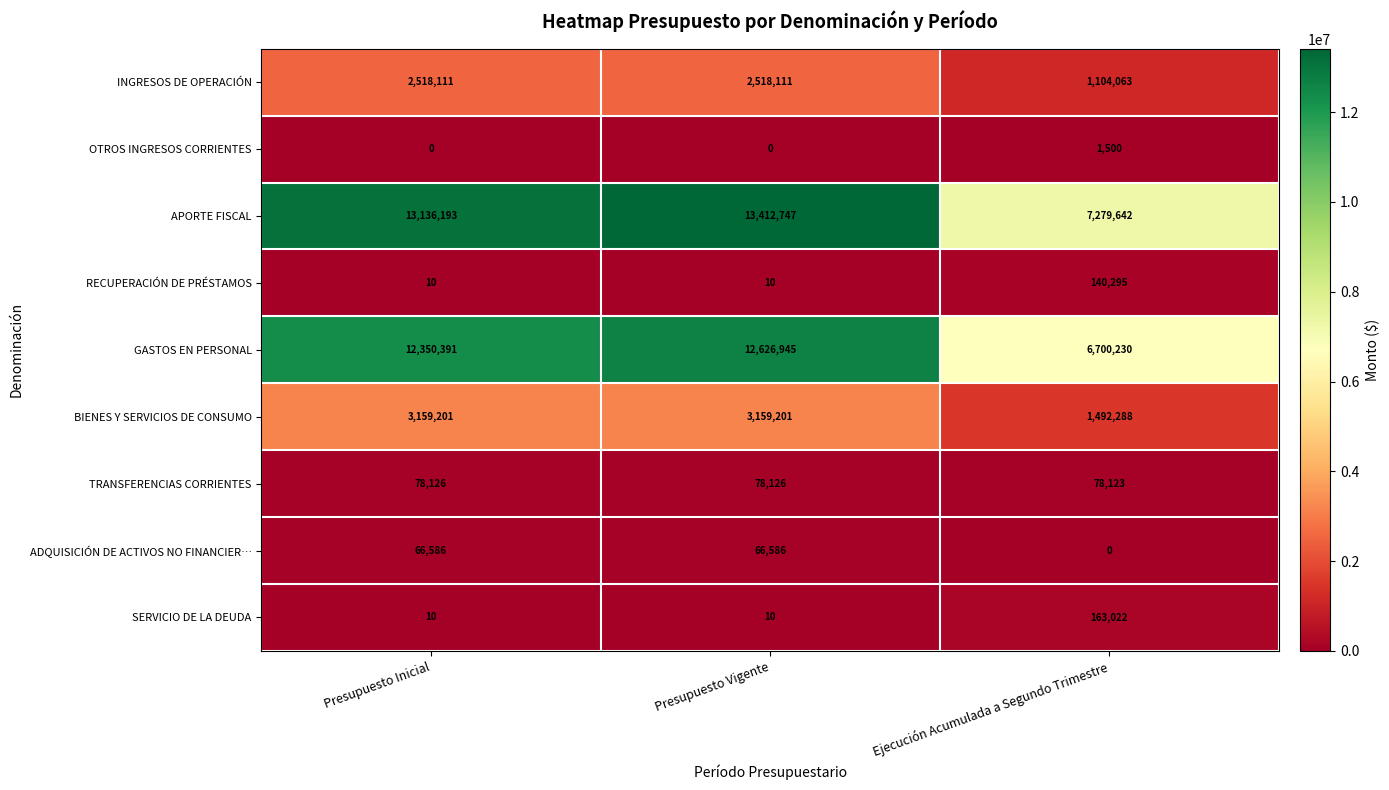

Reading left to right, transcribe all the data shown in this chart.

INGRESOS DE OPERACIÓN: 2518111	2518111	1104063
OTROS INGRESOS CORRIENTES: 0	0	1500
APORTE FISCAL: 13136193	13412747	7279642
RECUPERACIÓN DE PRÉSTAMOS: 10	10	140295
GASTOS EN PERSONAL: 12350391	12626945	6700230
BIENES Y SERVICIOS DE CONSUMO: 3159201	3159201	1492288
TRANSFERENCIAS CORRIENTES: 78126	78126	78123
ADQUISICIÓN DE ACTIVOS NO FINANCIER…: 66586	66586	0
SERVICIO DE LA DEUDA: 10	10	163022